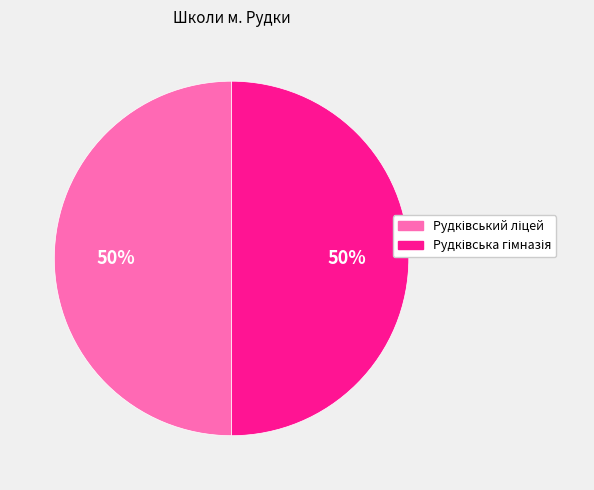

Is the sum of Рудківський ліцей and Рудківська гімназія greater than half?

Yes